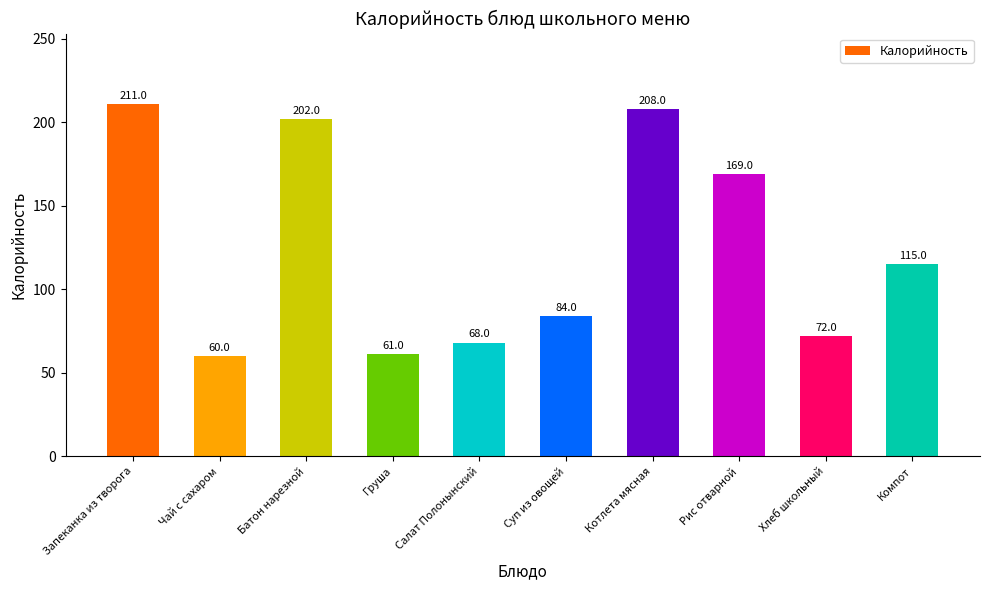

Rank the categories by value from highest to lowest.

Запеканка из творога, Котлета мясная, Батон нарезной, Рис отварной, Компот, Суп из овощей, Хлеб школьный, Салат Полонынский, Груша, Чай с сахаром